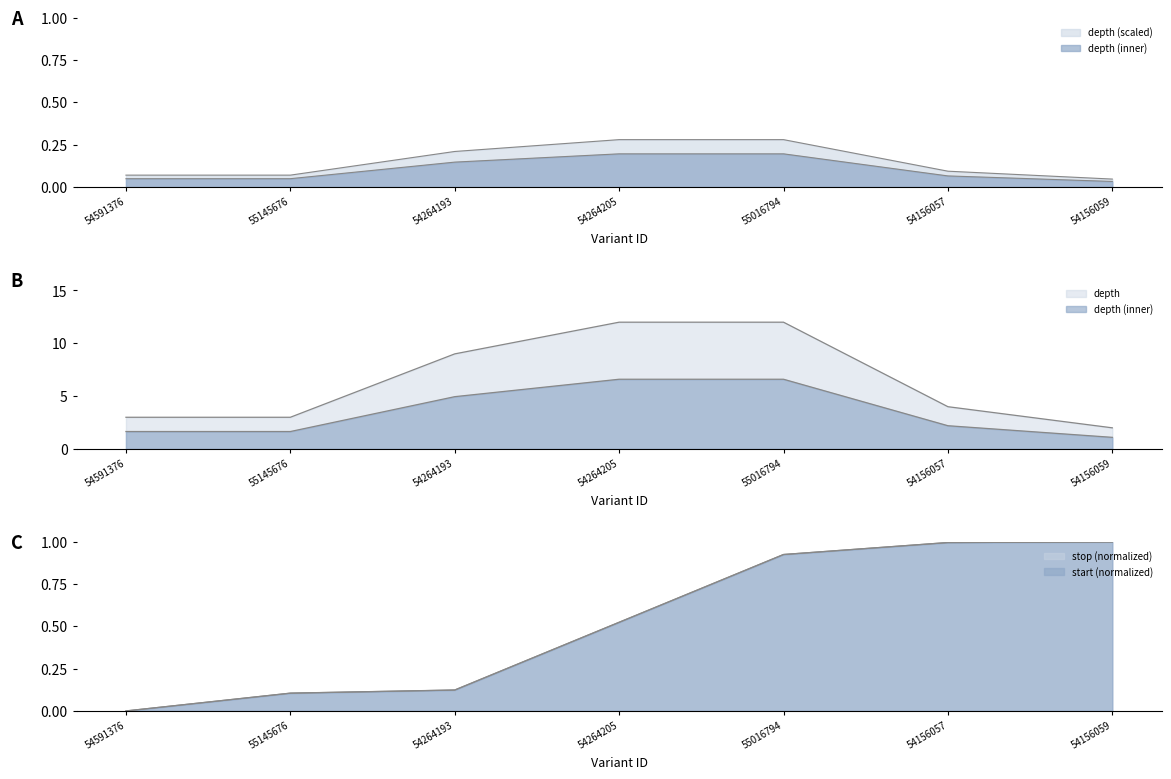

Is it true that the value at 54156059 is 0.0?

False